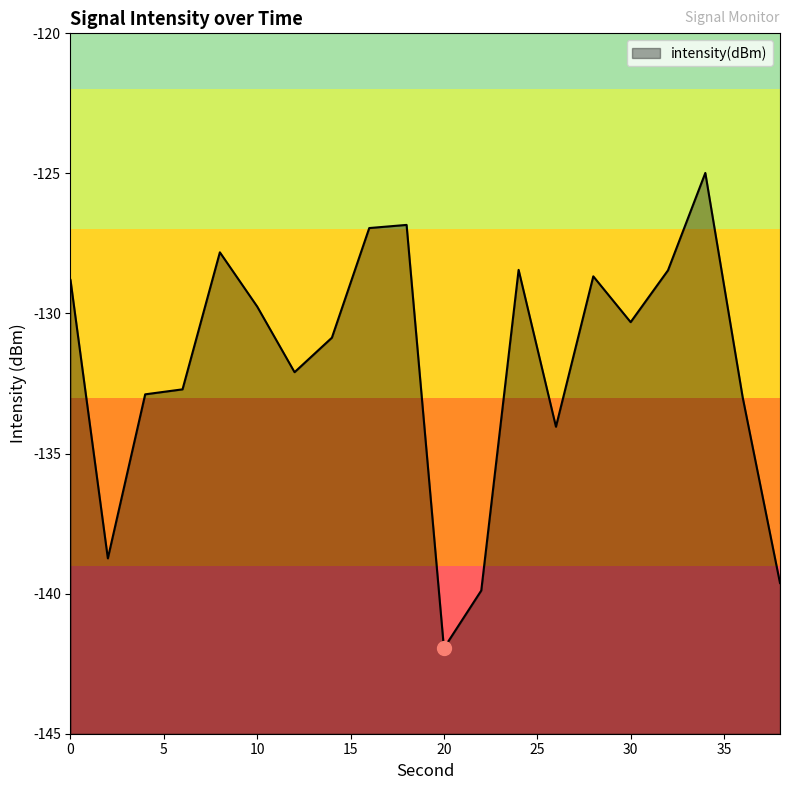

Where is the first local minimum?

2